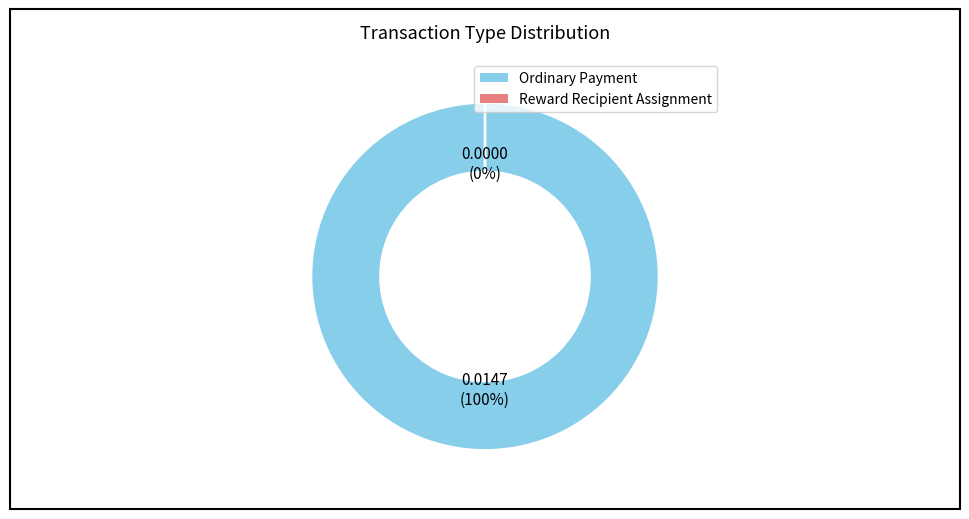

Does any single category account for the majority?

Yes